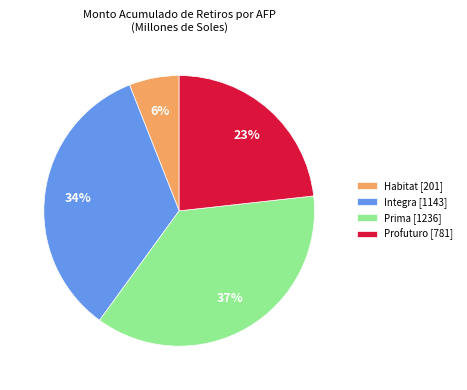

The Profuturo slice represents 23% of the pie. True or false?

True